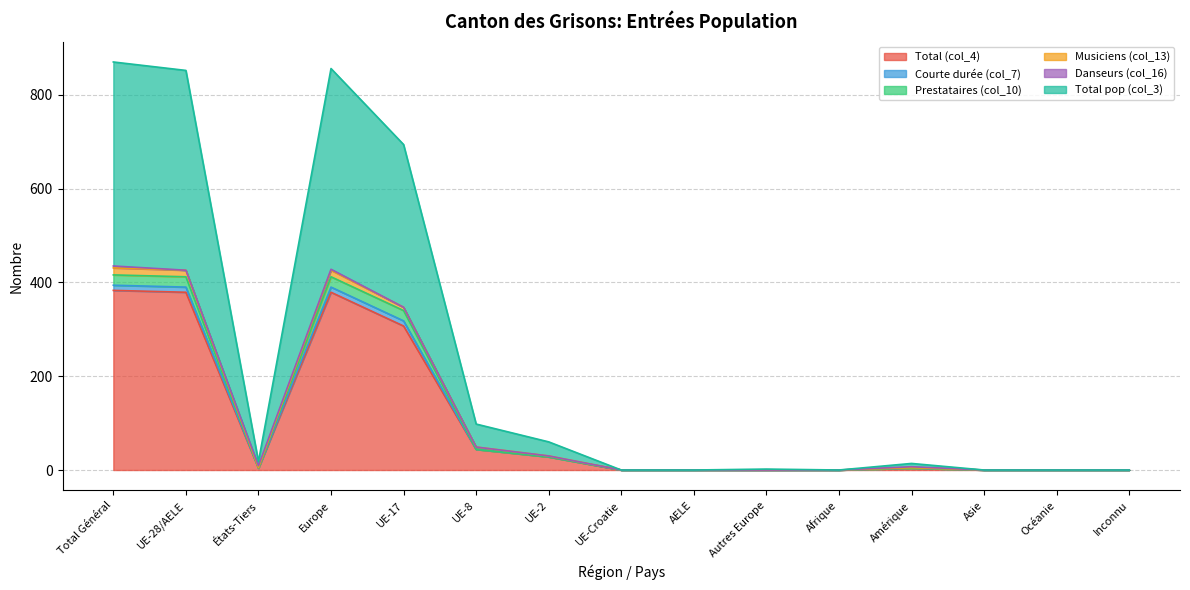

What is the label of the 10th point from the right?

UE-8